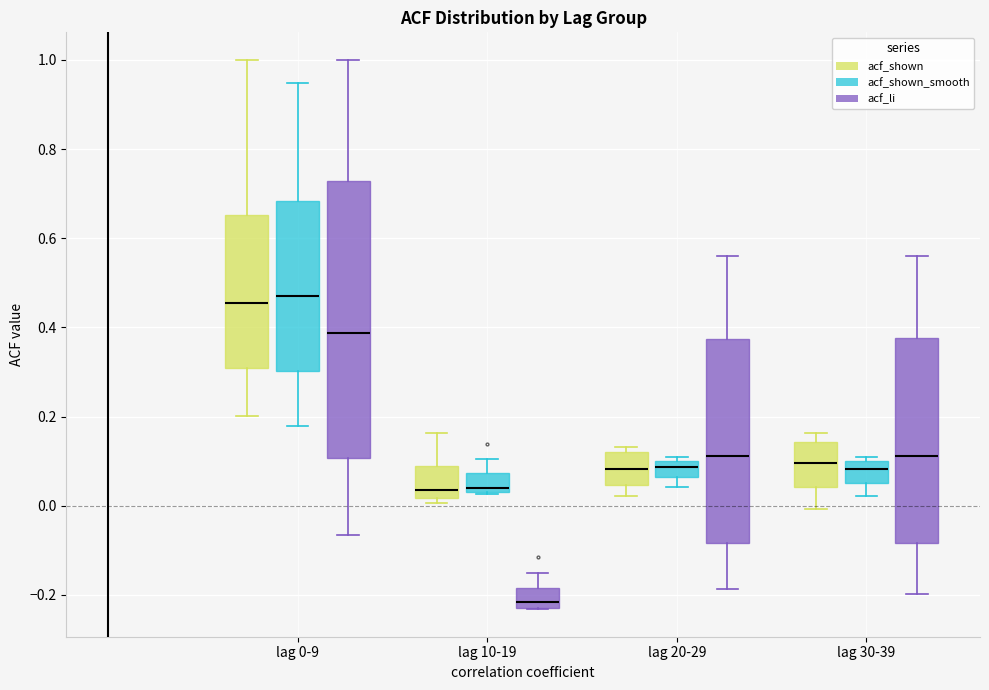

Comparing the boxes themselves (not the whiskers), which one is the tallest?

lag 0-9 (acf_li)